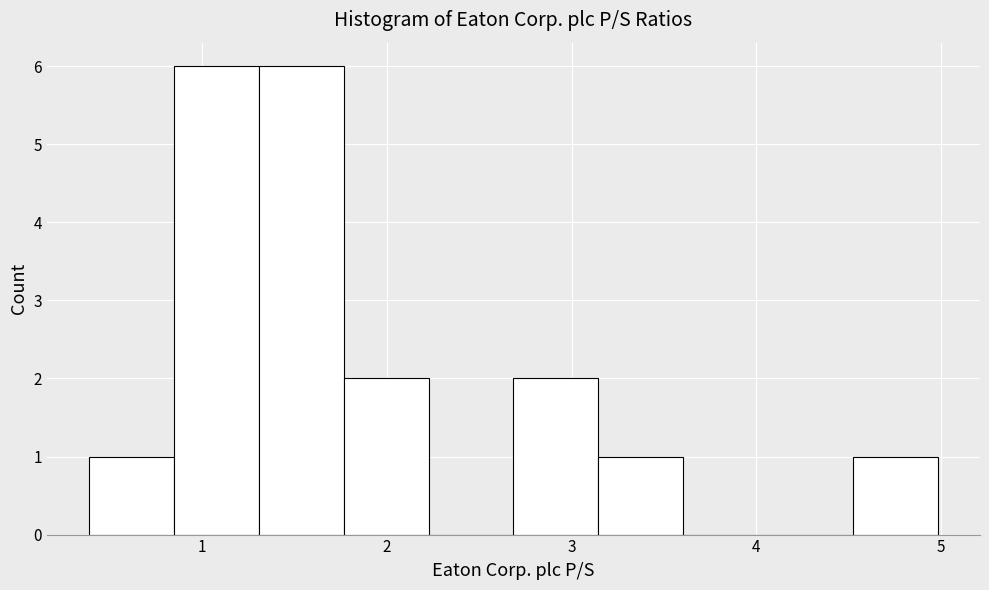

What is the height of the bar covering 0.8 to 1.3 on the x-axis? Neither the bar edges nor the heights are printed on the chart, so give them approximately, as read against the axes.

6